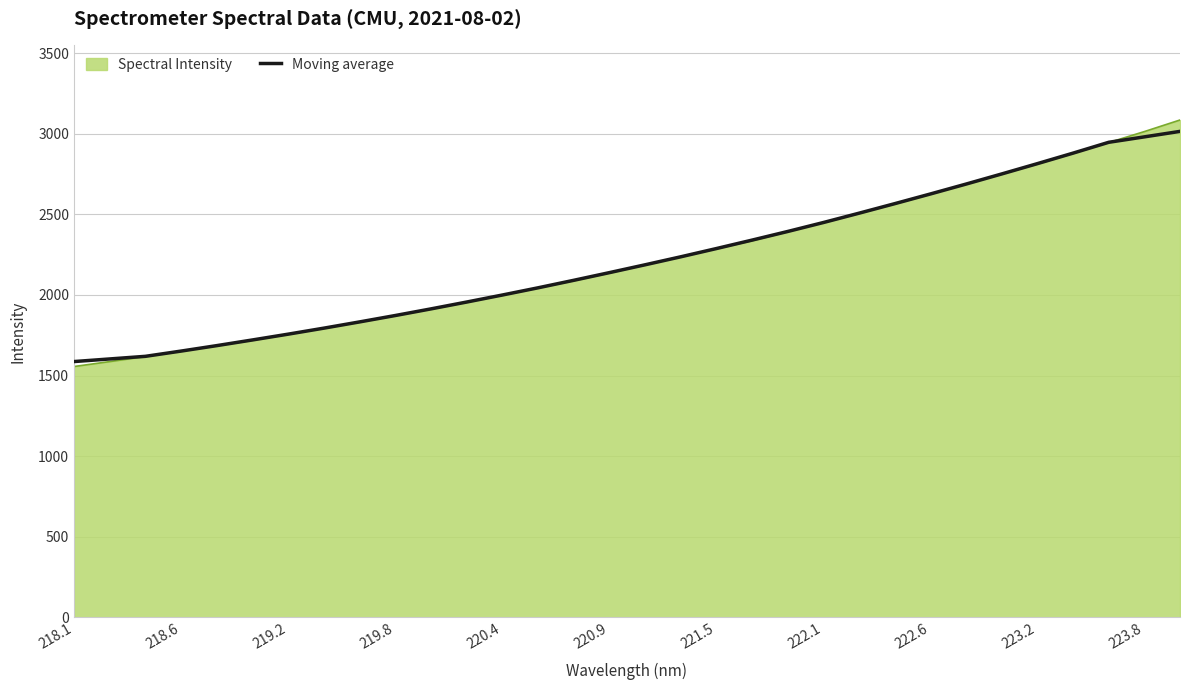

What is the minimum value shown in the chart?

1555.7